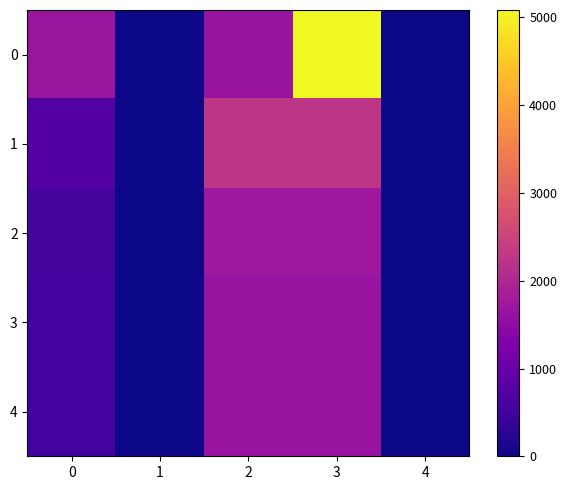

Which label corresponds to the largest value in the chart?

3